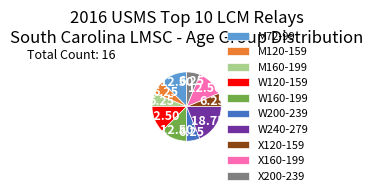

Does any single category account for the majority?

No